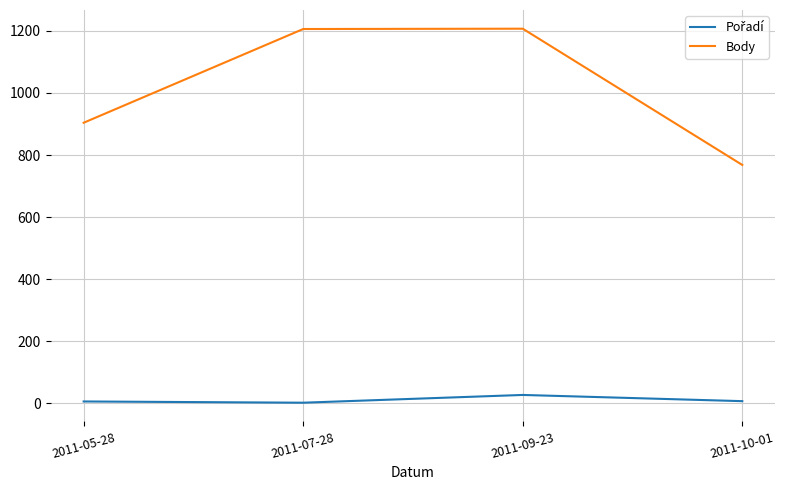

Where is Body nearest to the value 987?

2011-05-28